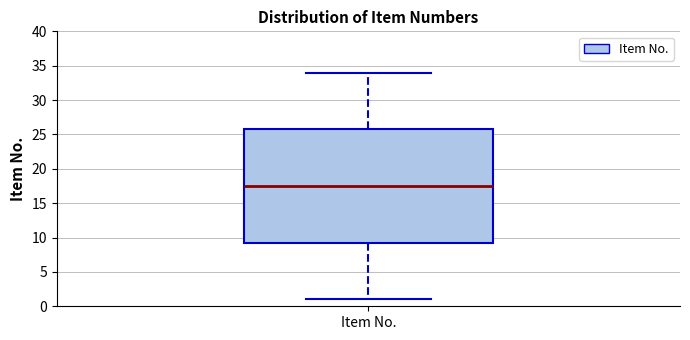

Transcribe this box plot: give where the median line is, the range the box spans, and where the two whiskers end, as read against the y-axis. The values are not printed on the chart, so give them approximately, as read against the axis.

median 17.5, box 9.5 to 26.0, whiskers 1.0 to 34.0